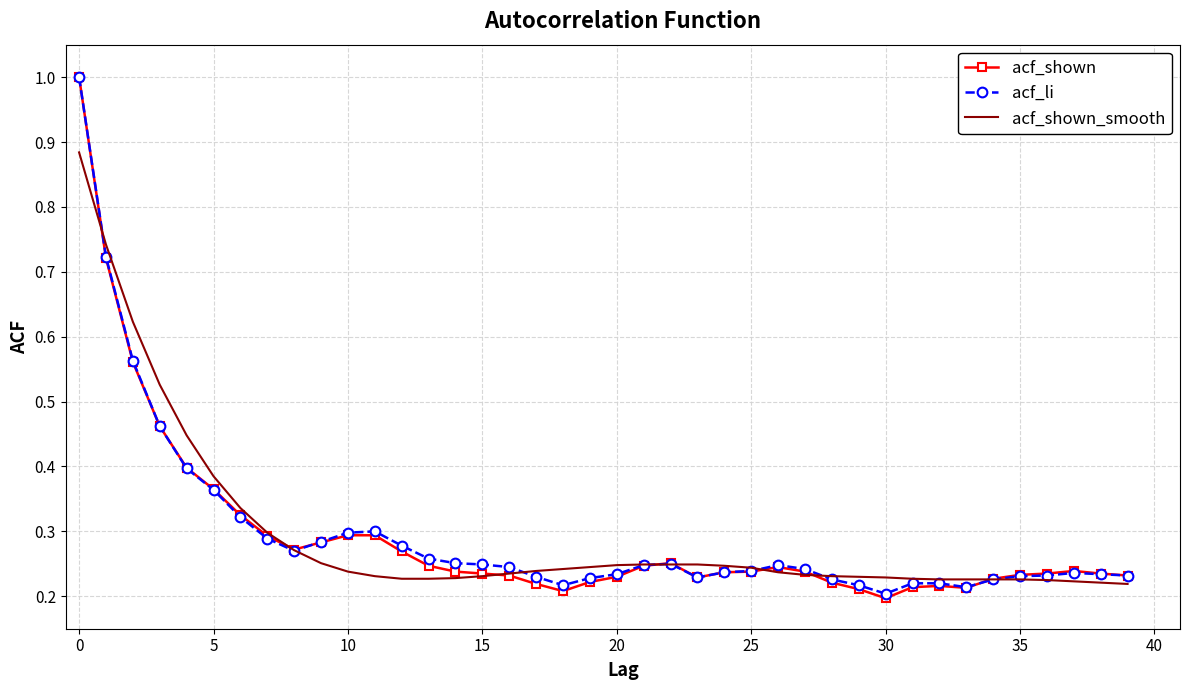

What is the highest value of the acf_li series?

1.0